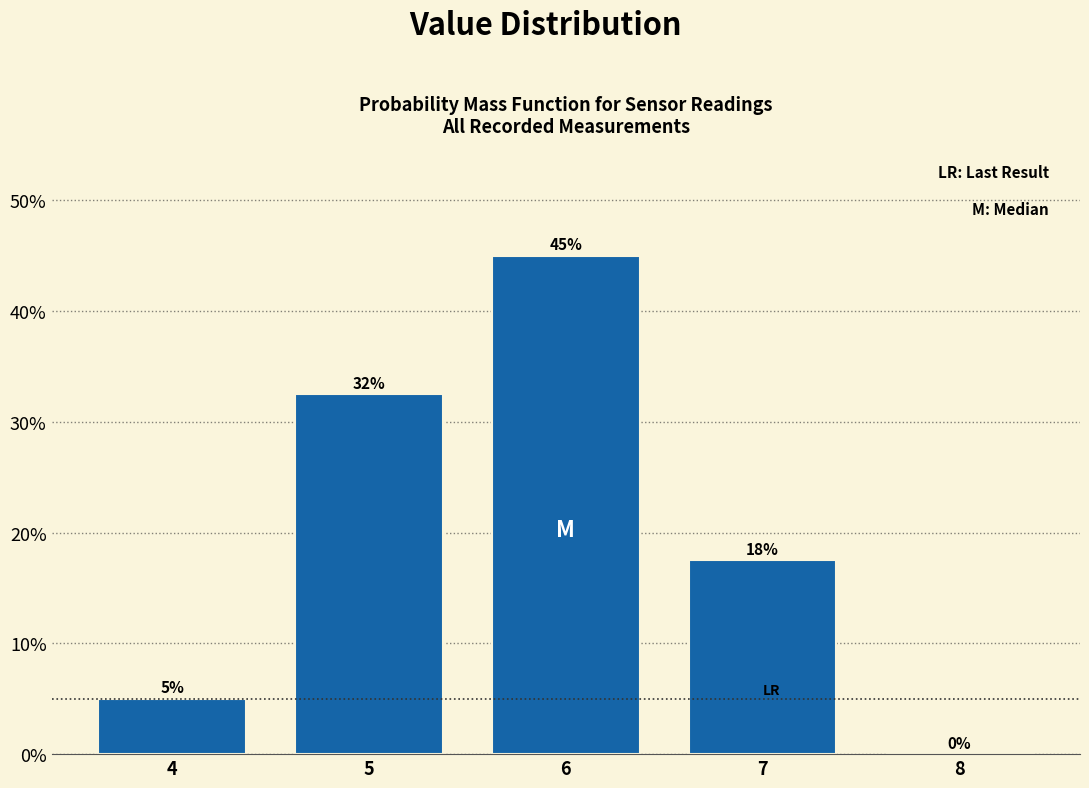

What is the change in value from 6 to 8?

-45.0